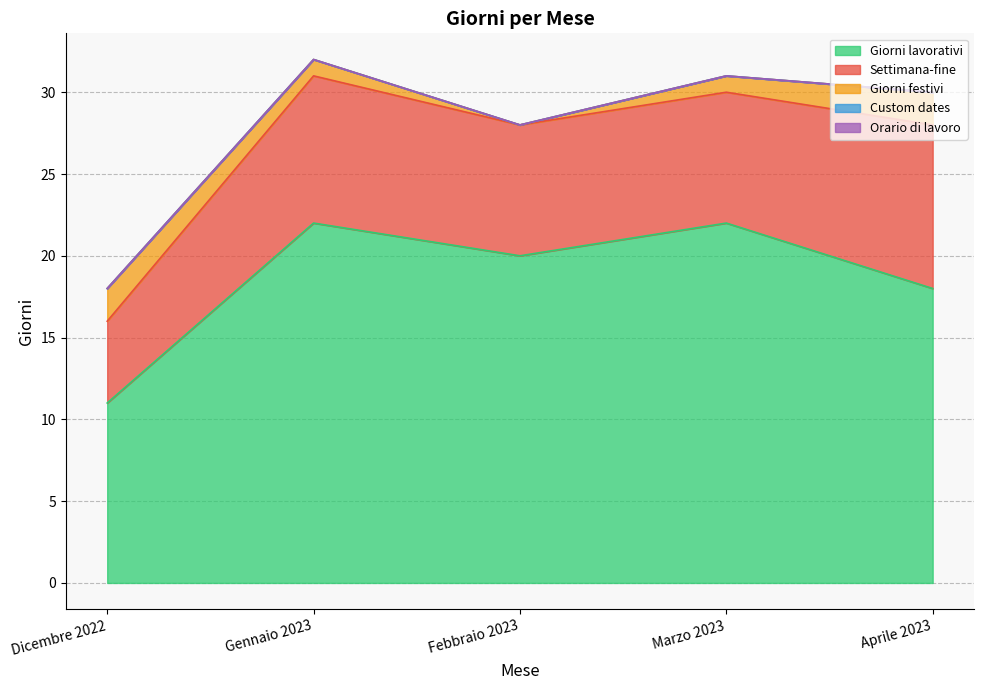

The value of Settimana-fine at Febbraio 2023 is 6. True or false?

False